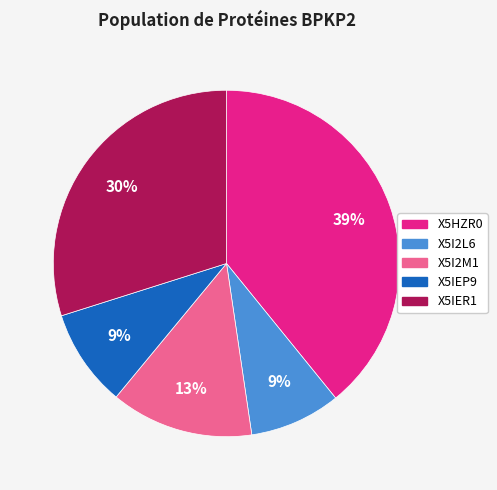

To the nearest percent, what is the average slice percentage?

20%